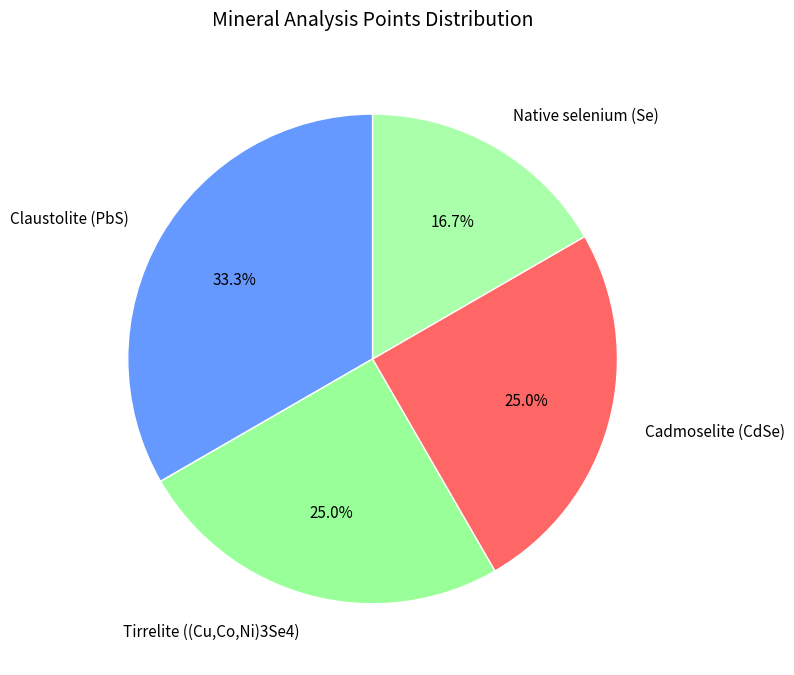

The Native selenium (Se) slice represents 30% of the pie. True or false?

False